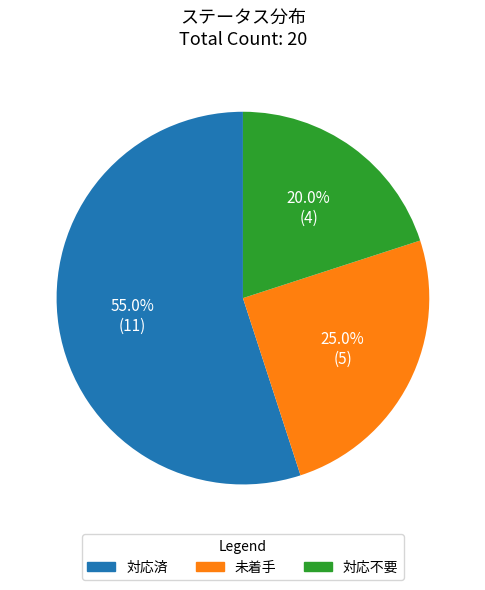

How much of the chart is everything except 対応済?

45.0%